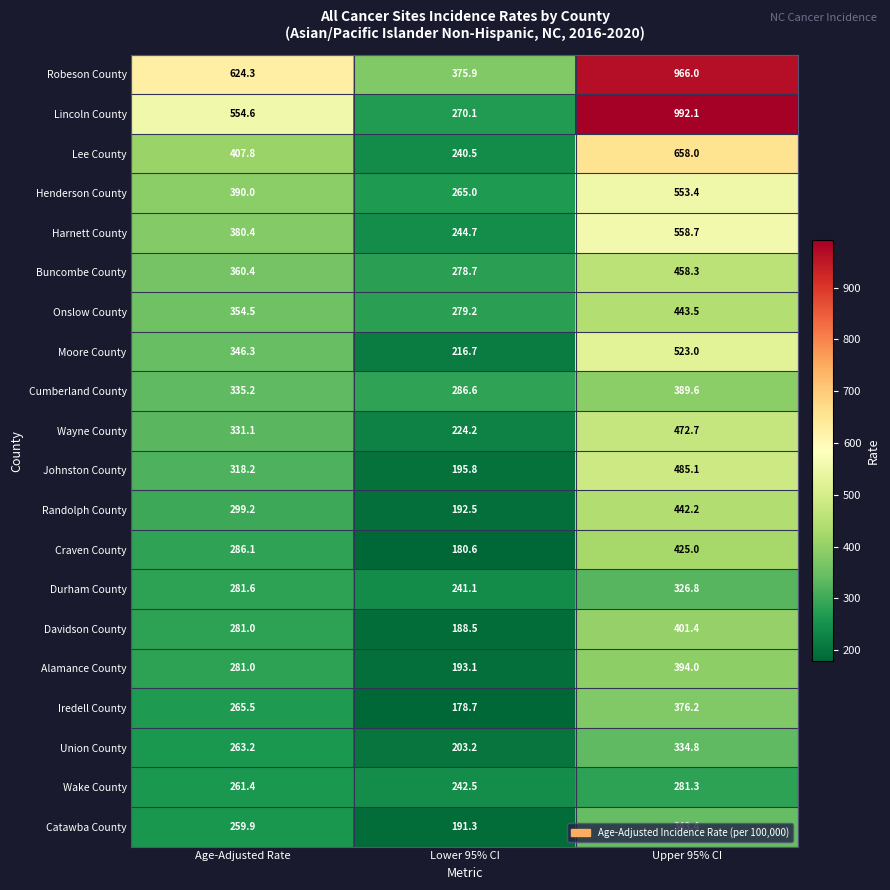

At which category is the sum across all series the highest?

Upper 95% CI